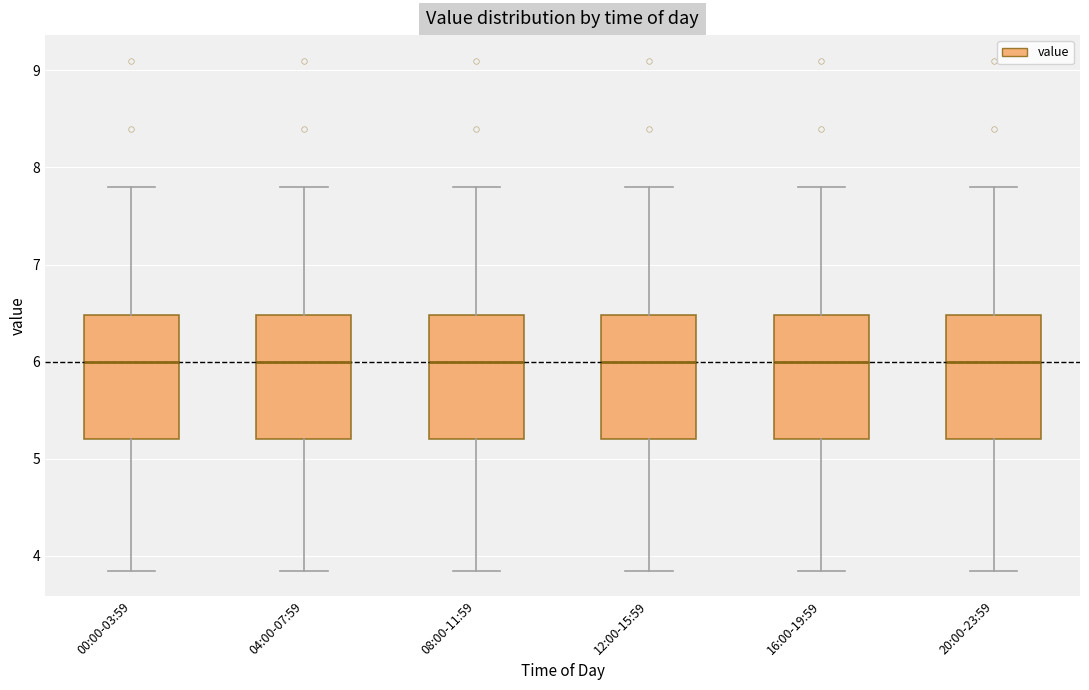

Where is the lower edge of the box for 12:00-15:59 on the y-axis? The values are not printed on the chart, so give them approximately, as read against the axis.

5.2